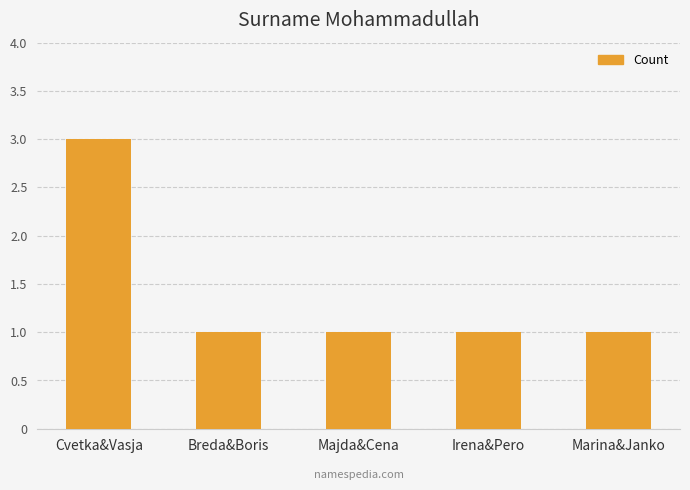

What is the value of the 2nd bar from the left?

1